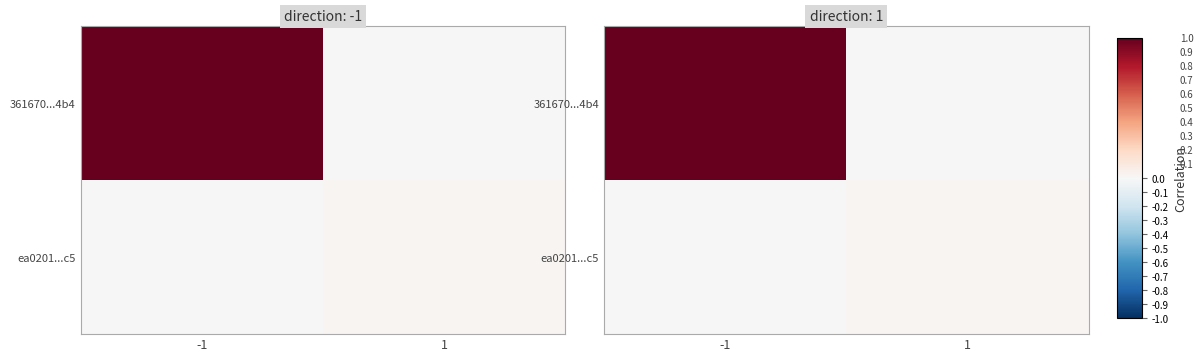

True or false: 361670...4b4 has a value of 0.5 at -1.

False